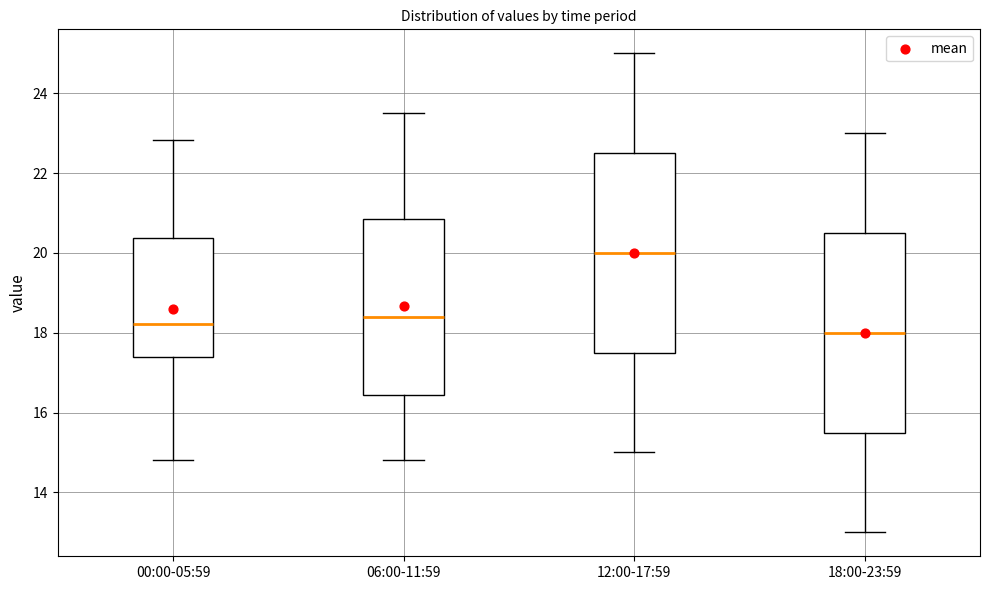

Where is the upper edge of the box for 06:00-11:59 on the y-axis? The values are not printed on the chart, so give them approximately, as read against the axis.

20.8